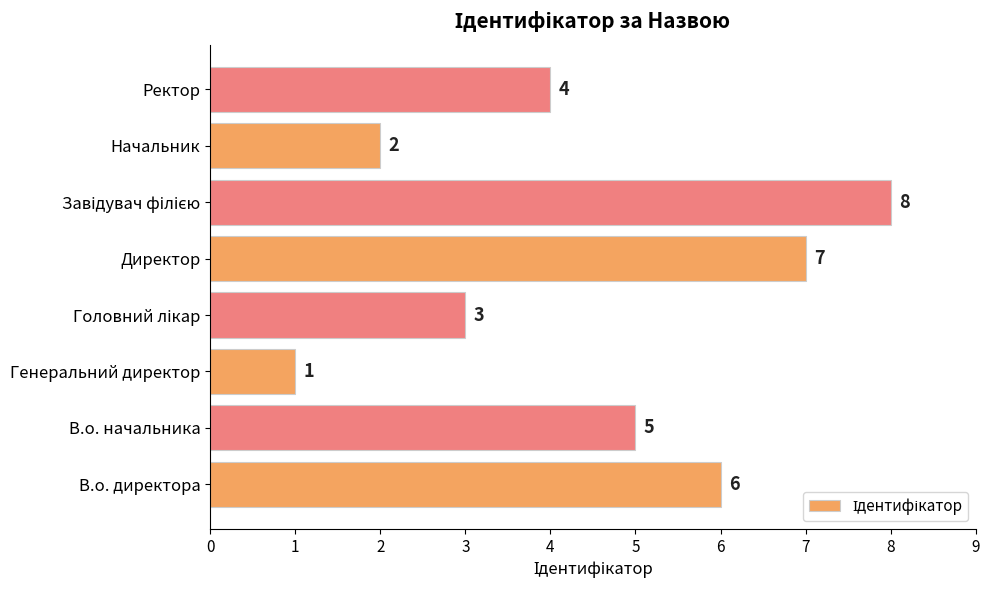

The value at В.о. начальника is 5. True or false?

True